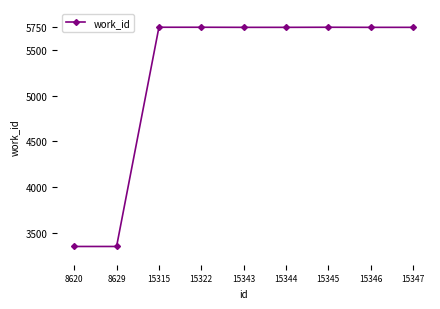

Between 8629 and 15322, which is larger?

15322